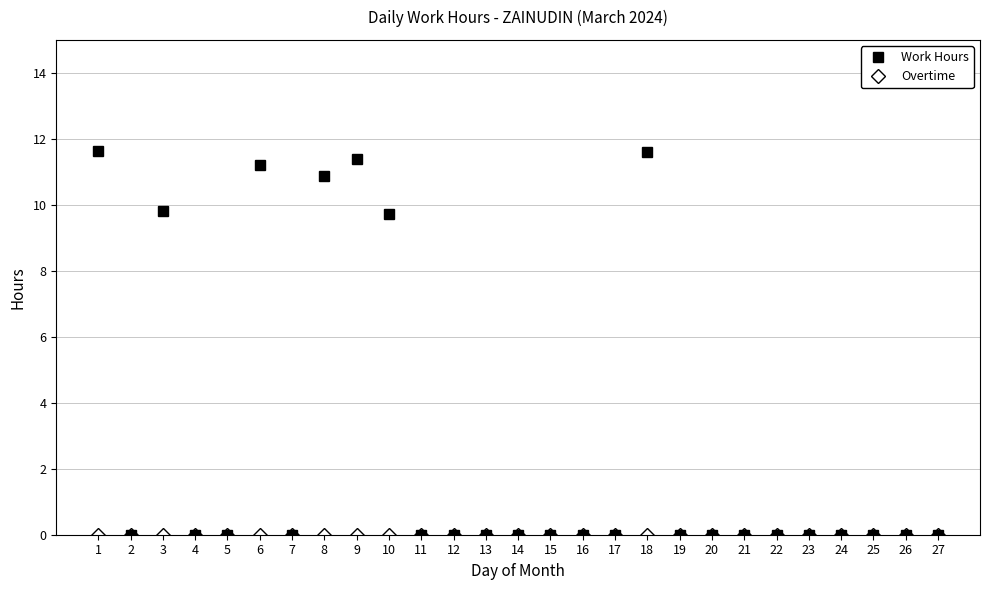

True or false: Work Hours has a value of 0.0 at 14.

True